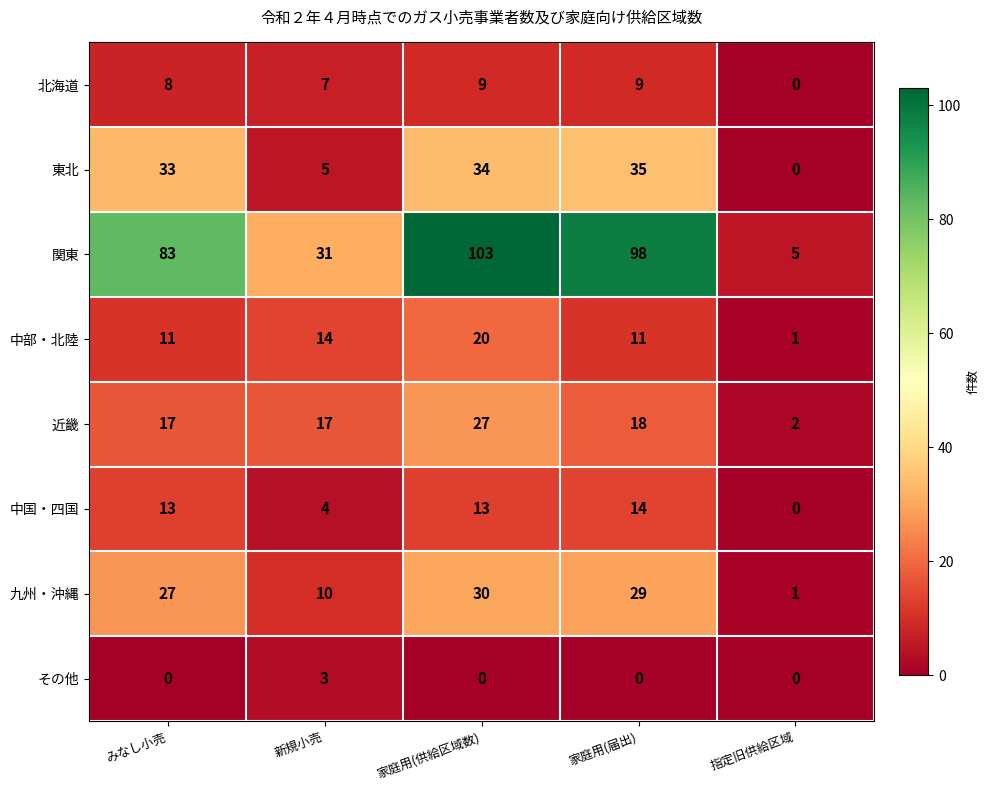

At which label is 中国・四国 closest to 7?

新規小売